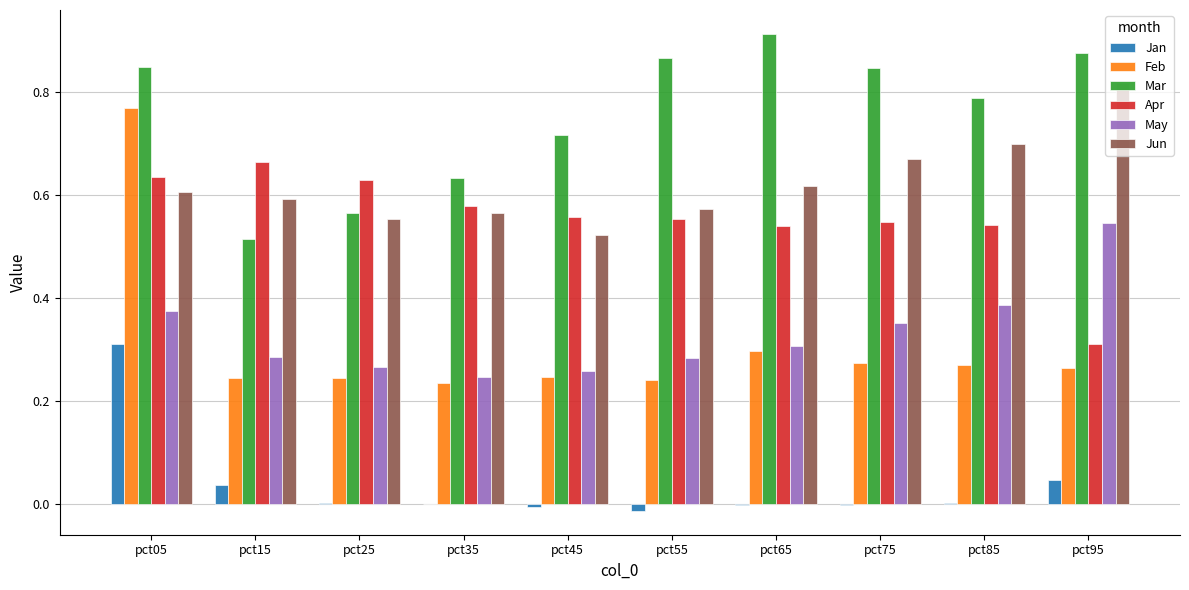

At which category is the sum across all series the highest?

pct05